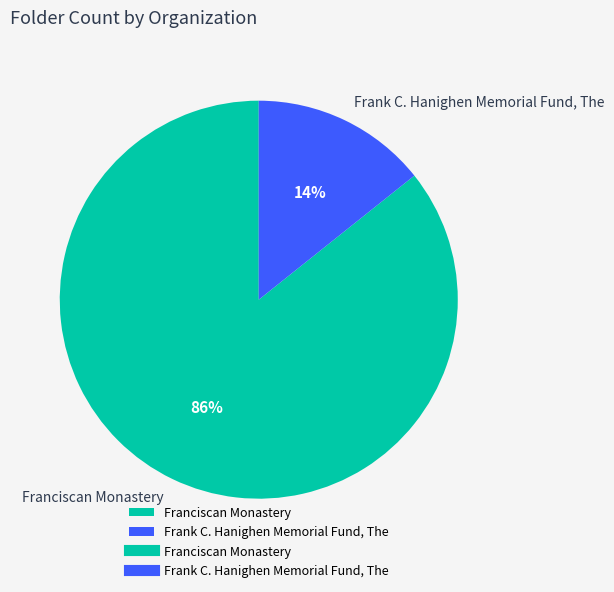

What percentage is the Frank C. Hanighen Memorial Fund, The slice, to the nearest percent?

14%